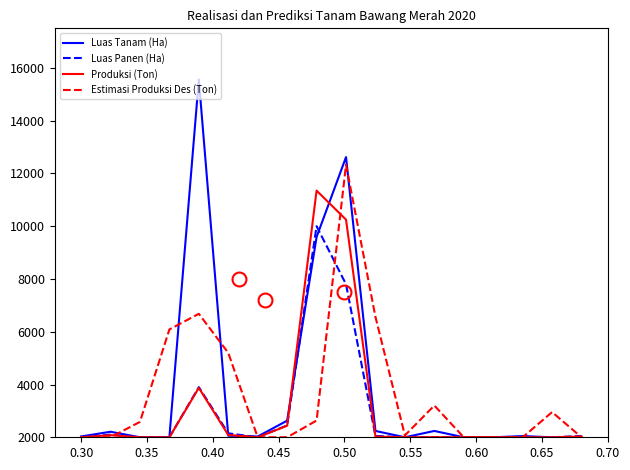

In Produksi (Ton), how many points are higher than both neighbors (excluding endpoints)?

4